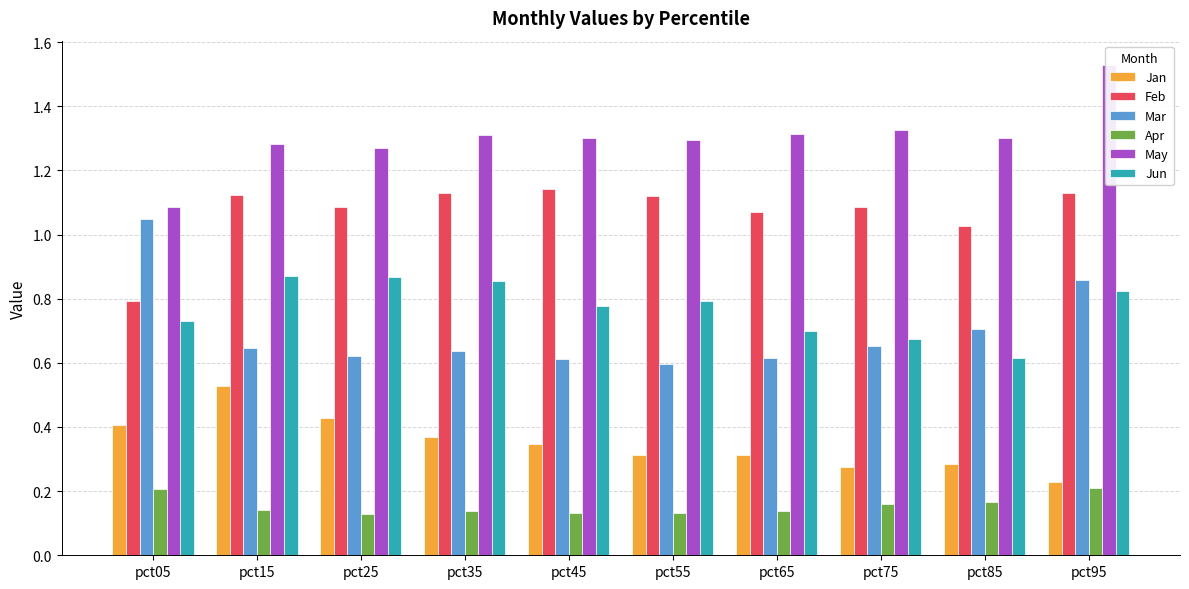

List the series in order of their peak value, lowest first.

Apr, Jan, Jun, Mar, Feb, May